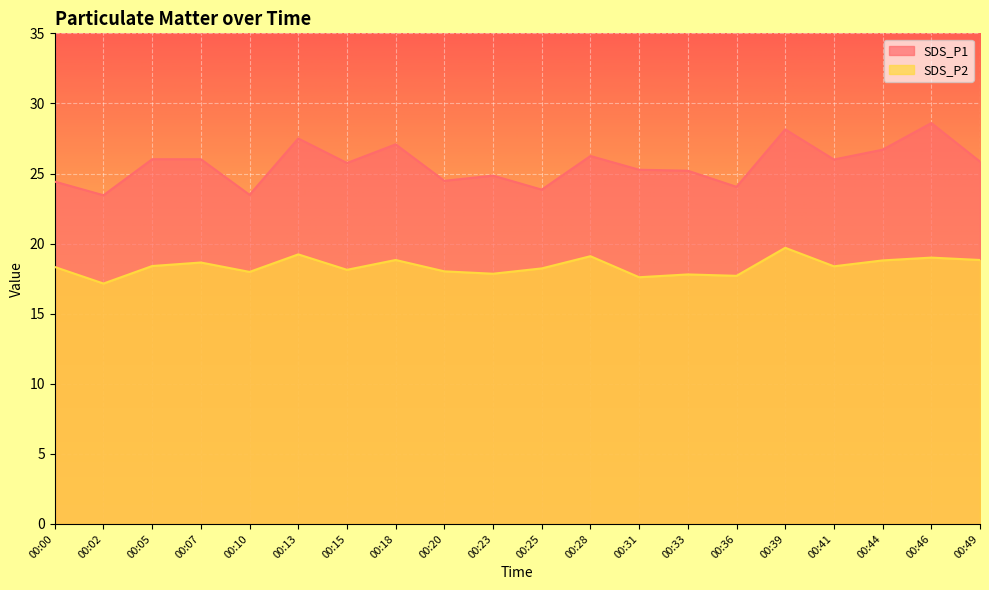

Which series changed the most between 00:36 and 00:44?

SDS_P1